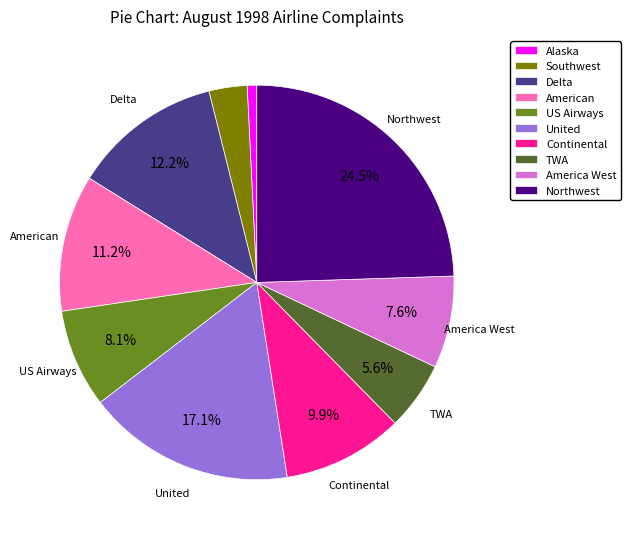

To the nearest percent, what portion does Alaska represent?

1%